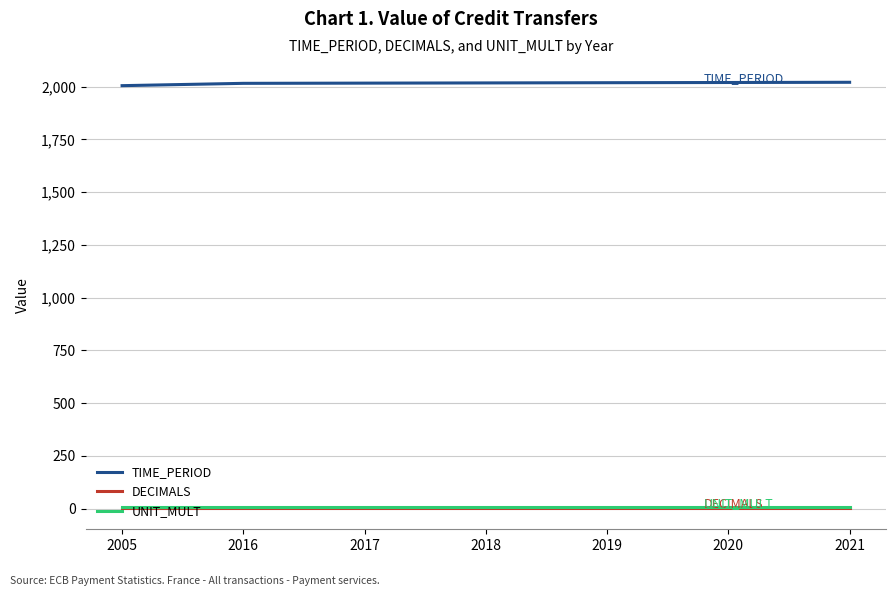

Which series has the largest total across all categories?

TIME_PERIOD